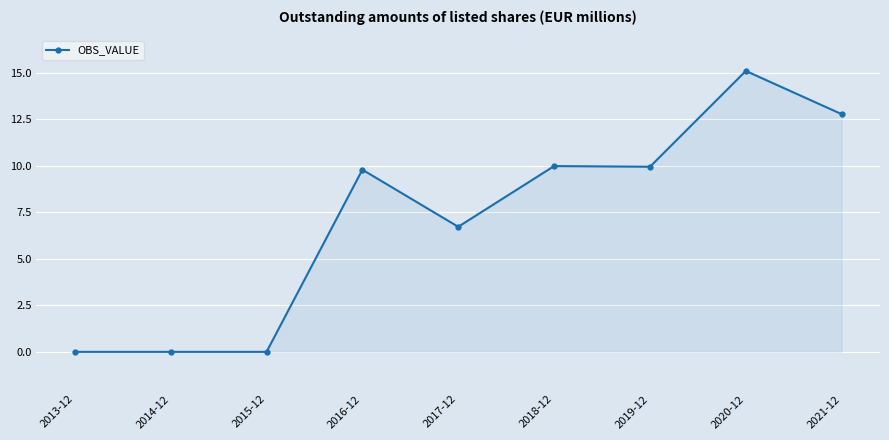

Which category has the highest value across all series?

2020-12